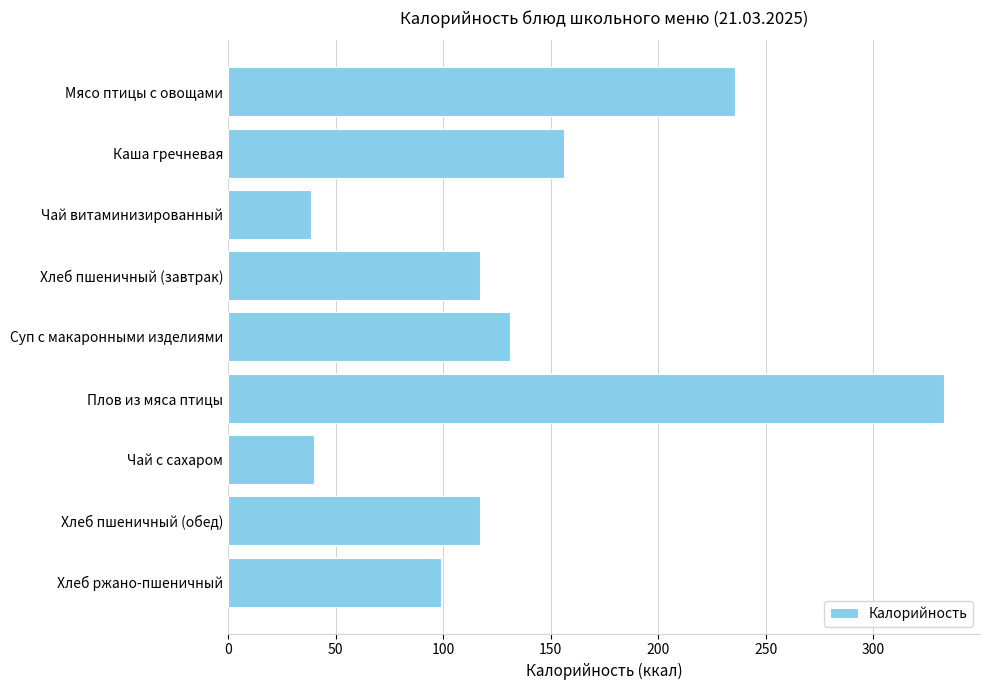

At which label is the value closest to 185?

Каша гречневая